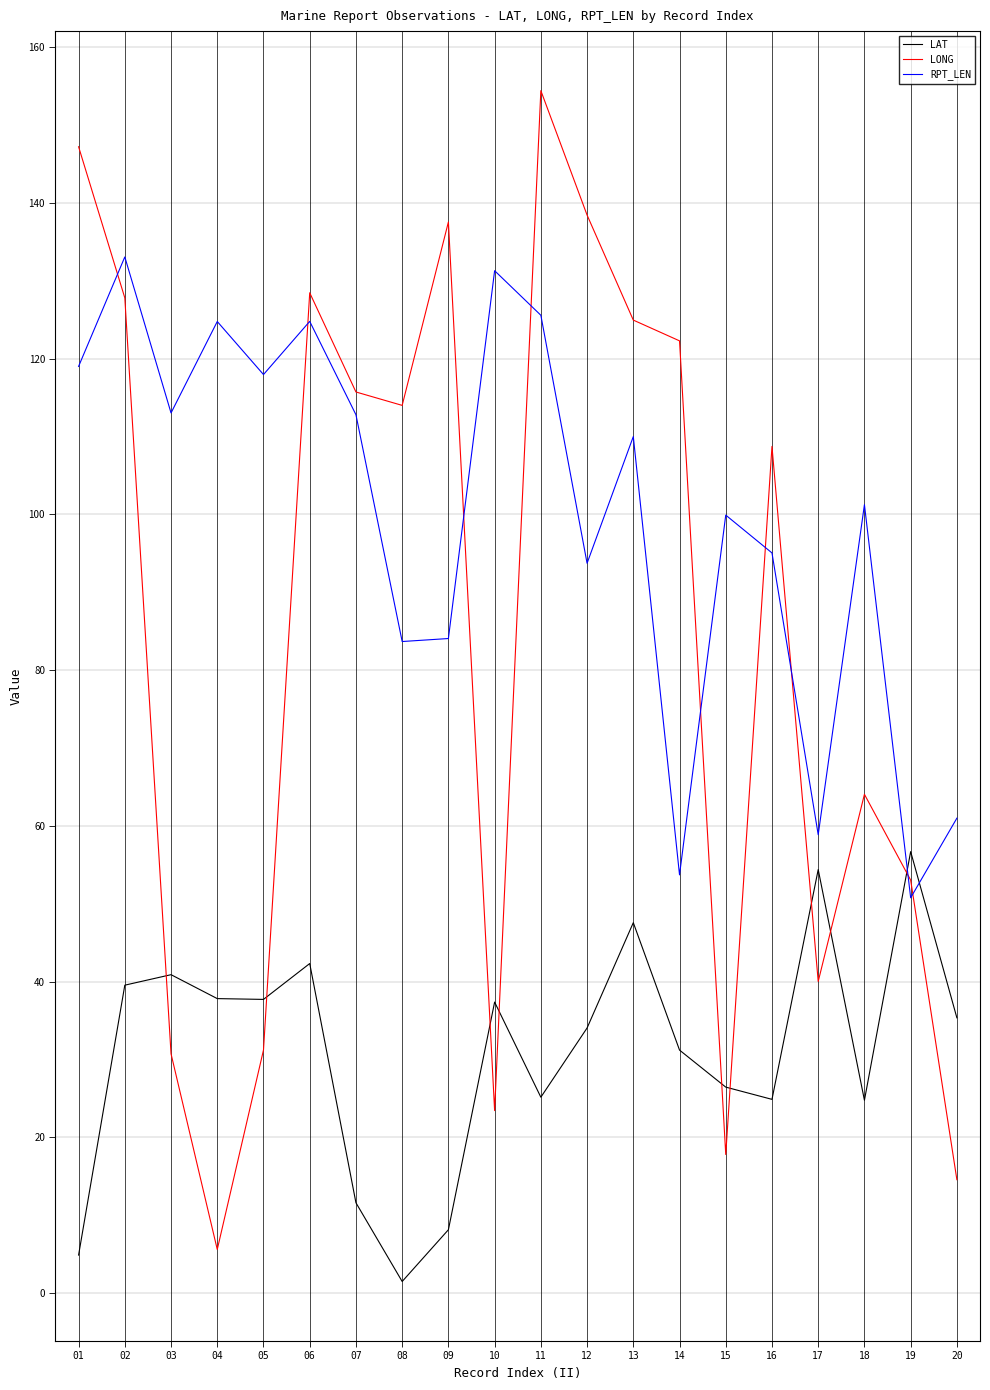

Reading left to right, list all the values displayed in this chart.

LAT: 4.9	39.6	40.9	37.8	37.7	42.3	11.6	1.5	8.1	37.4	25.2	34.1	47.6	31.2	26.5	24.9	54.4	24.8	56.7	35.4
LONG: 147.2	127.8	30.7	5.6	31.2	128.5	115.7	114.0	137.5	23.4	154.4	138.4	124.9	122.3	17.8	108.7	40.0	64.1	53.0	14.6
RPT_LEN: 119.0	133.1	113.0	124.8	118.0	124.8	112.8	83.7	84.1	131.3	125.6	93.7	110.0	53.7	99.9	95.0	58.9	101.2	50.8	61.0